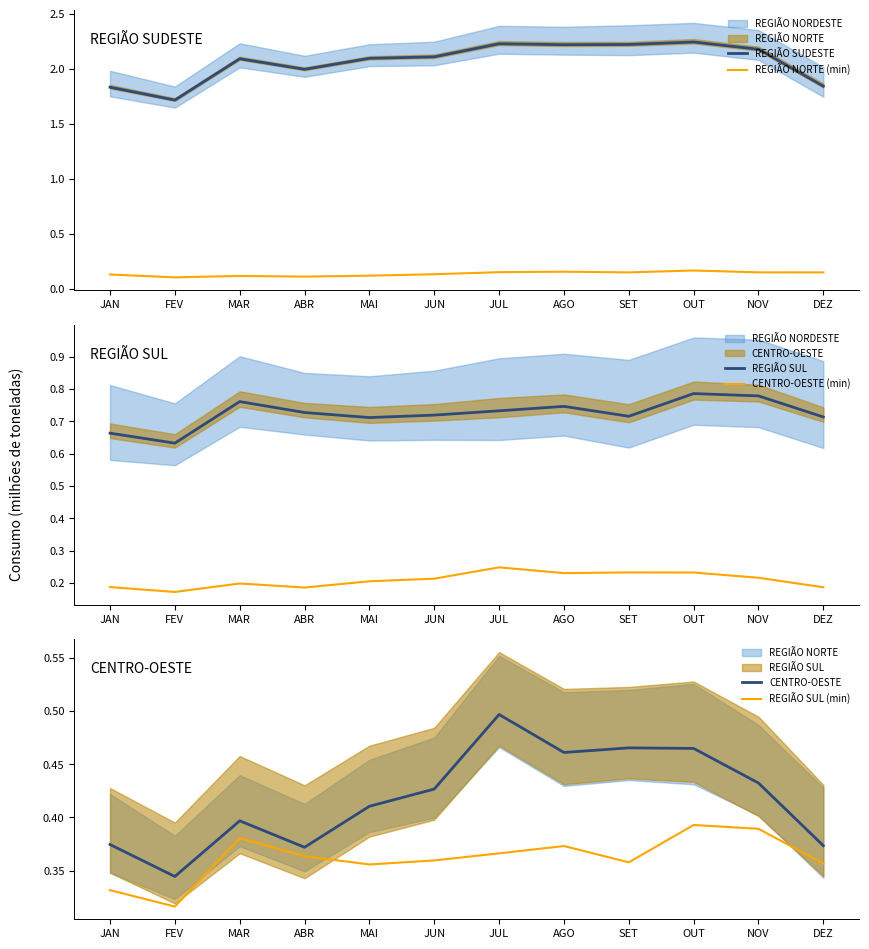

True or false: REGIÃO SUDESTE has more than 1 points higher than both neighbors.

True